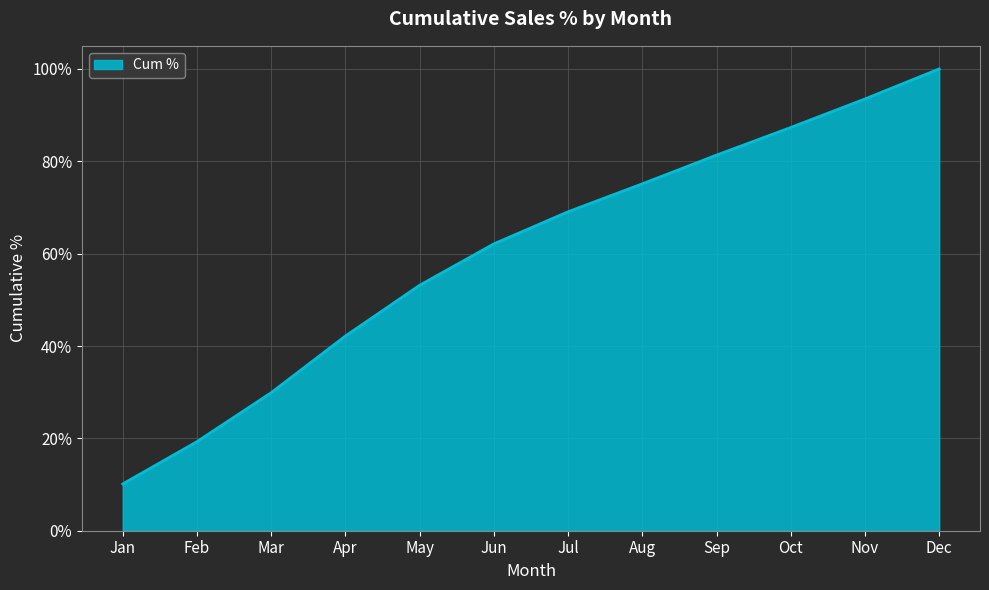

What is the average value?

0.6